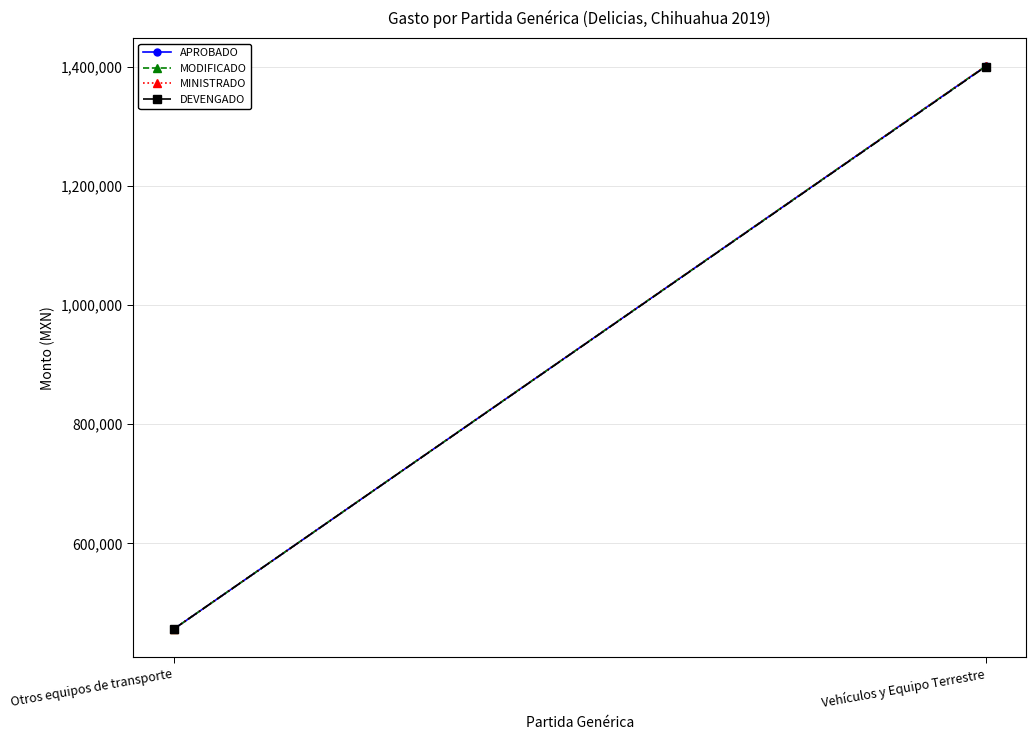

What is the approximate value of DEVENGADO at Otros equipos de transporte?

456000.0